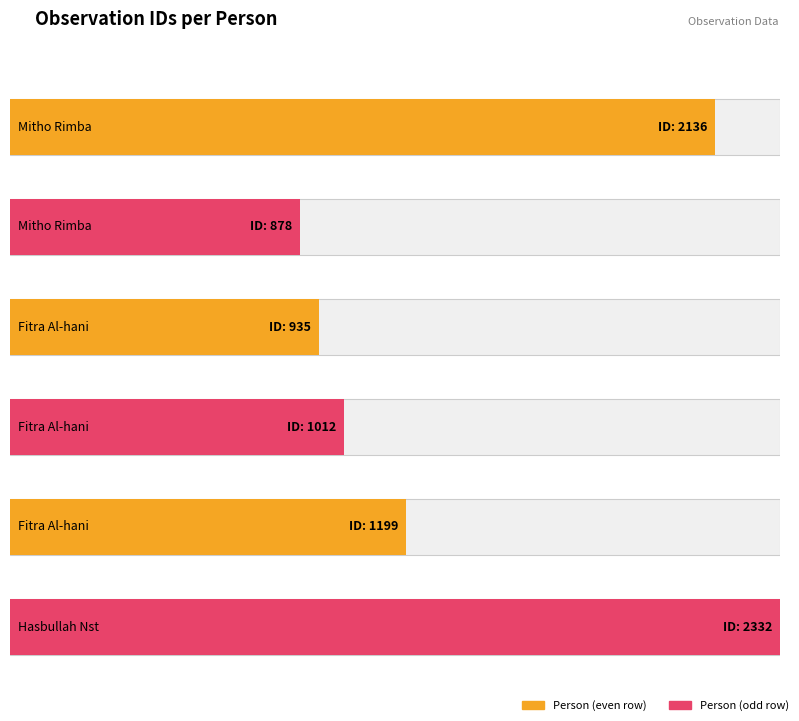

What is the label of the 5th bar from the right?

Mitho Rimba (878)